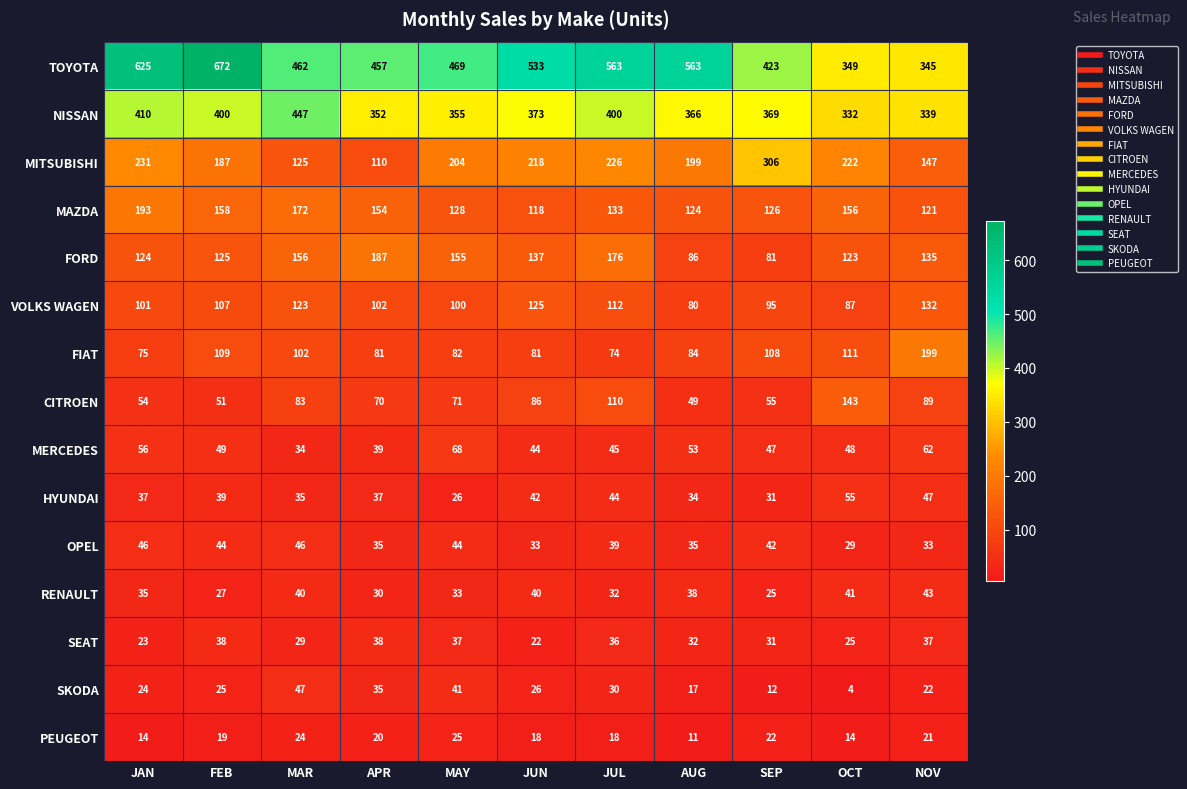

Between JUL and NOV, which series saw the biggest shift?

TOYOTA